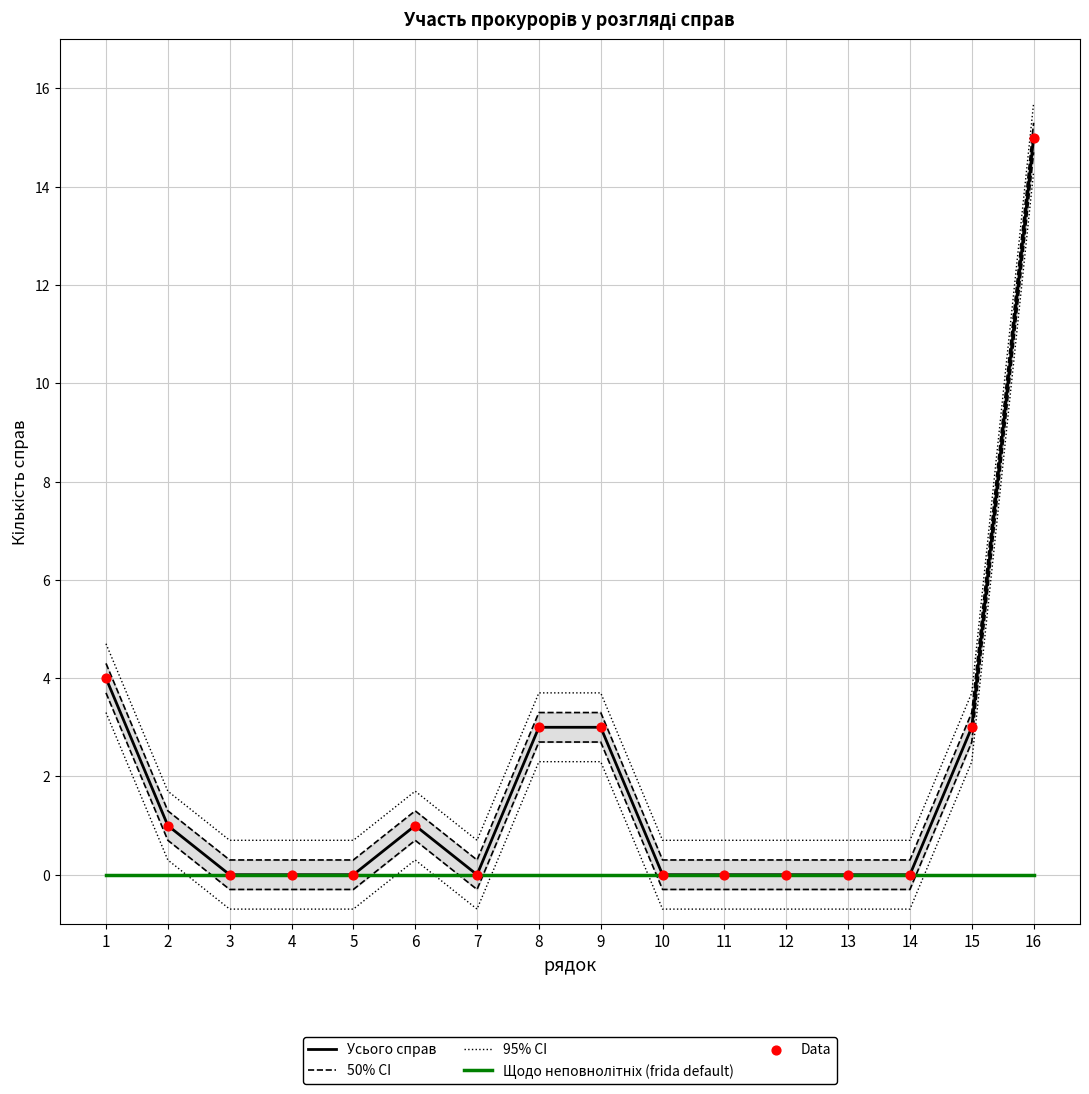

Which series reaches the maximum Y coordinate?

95% CI